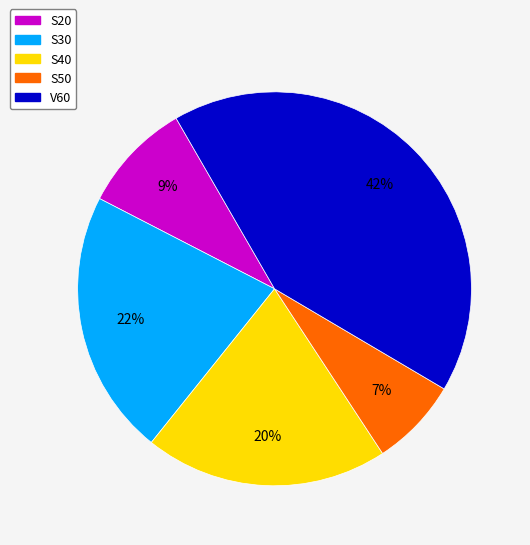

The S20 slice represents 9% of the pie. True or false?

True